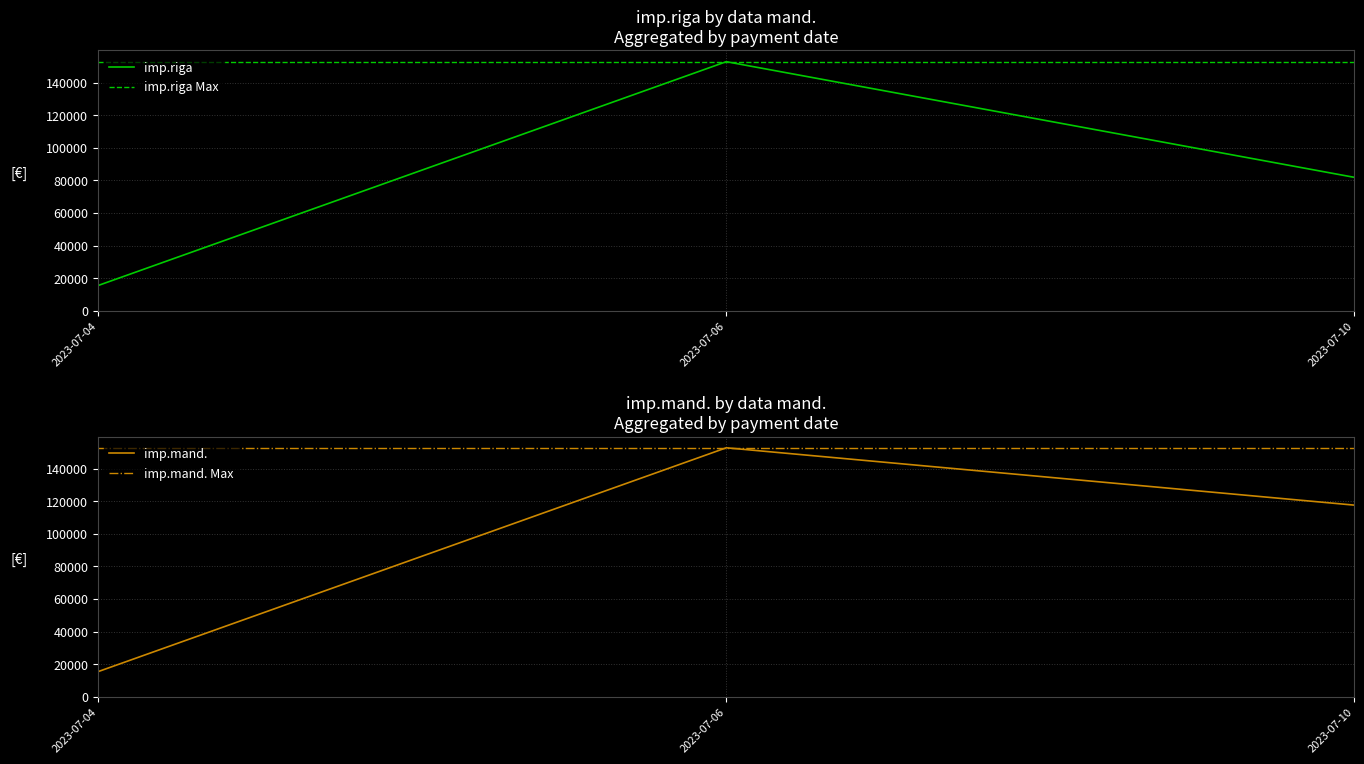

The value of imp.mand. at 2023-07-10 is 5938.8. True or false?

False